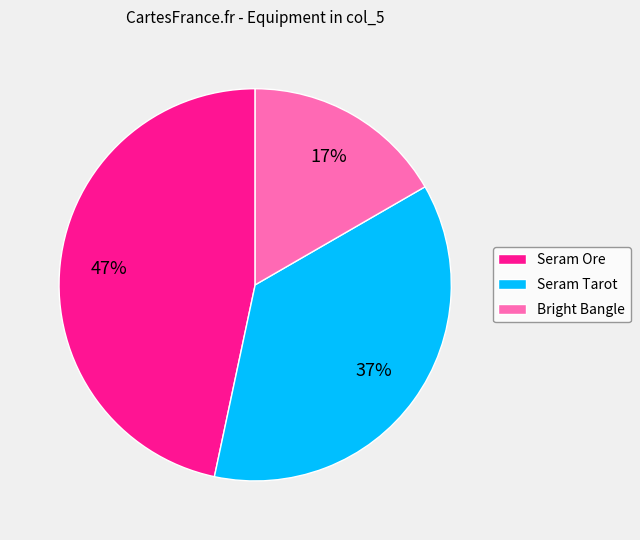

The Seram Tarot slice represents 37% of the pie. True or false?

True